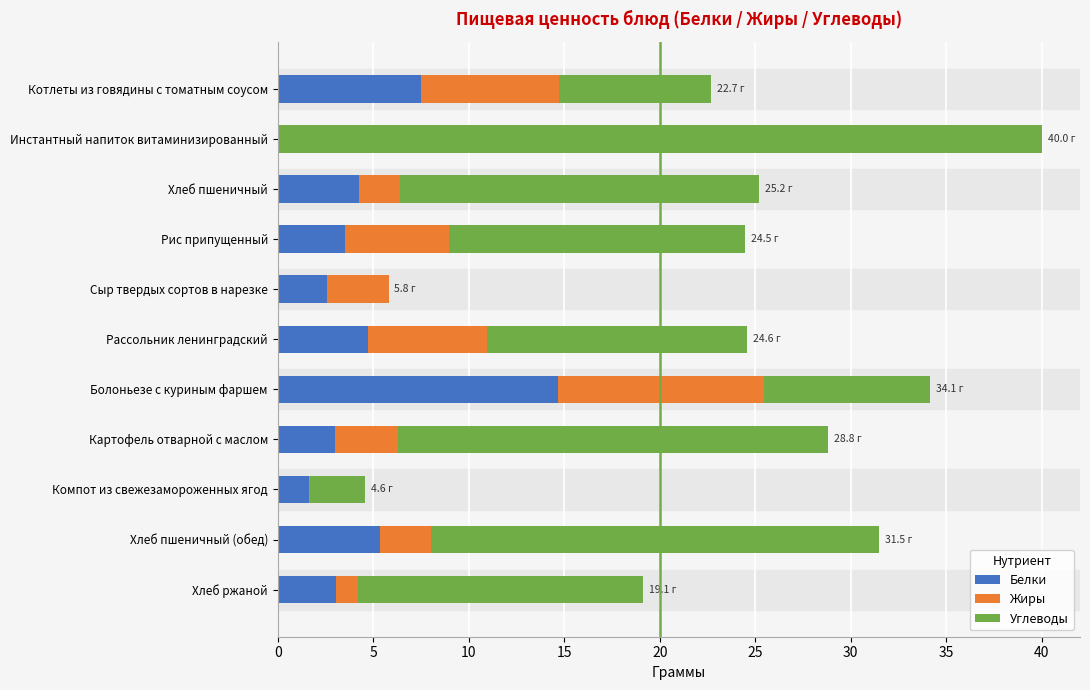

The Белки series shows 6.5 at Рассольник ленинградский. True or false?

False